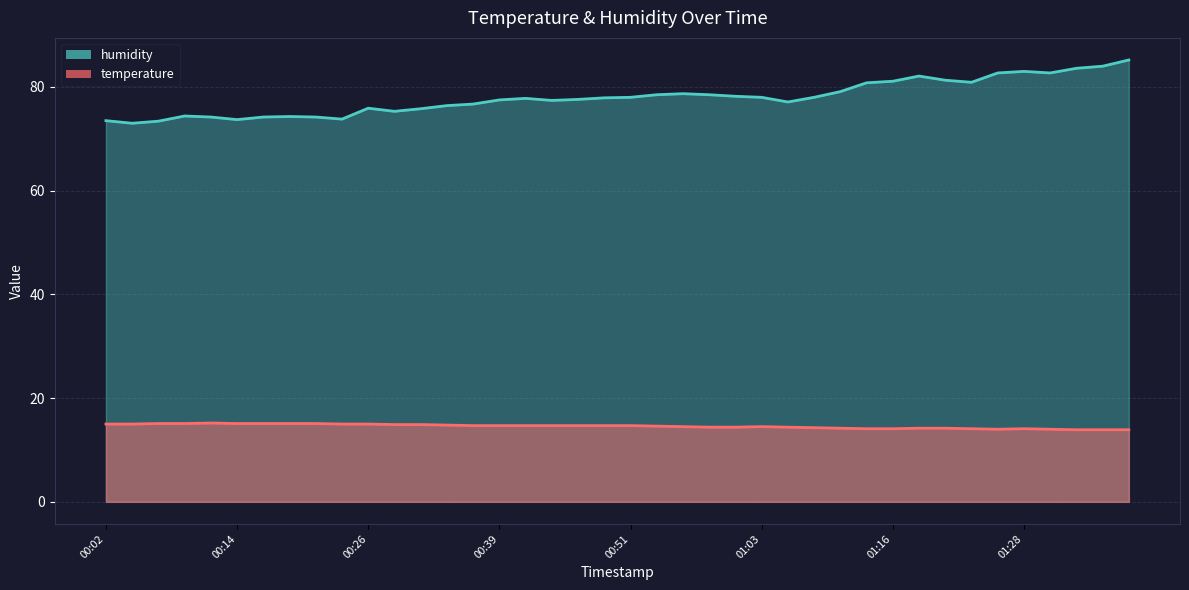

List the series in order of their peak value, lowest first.

temperature, humidity